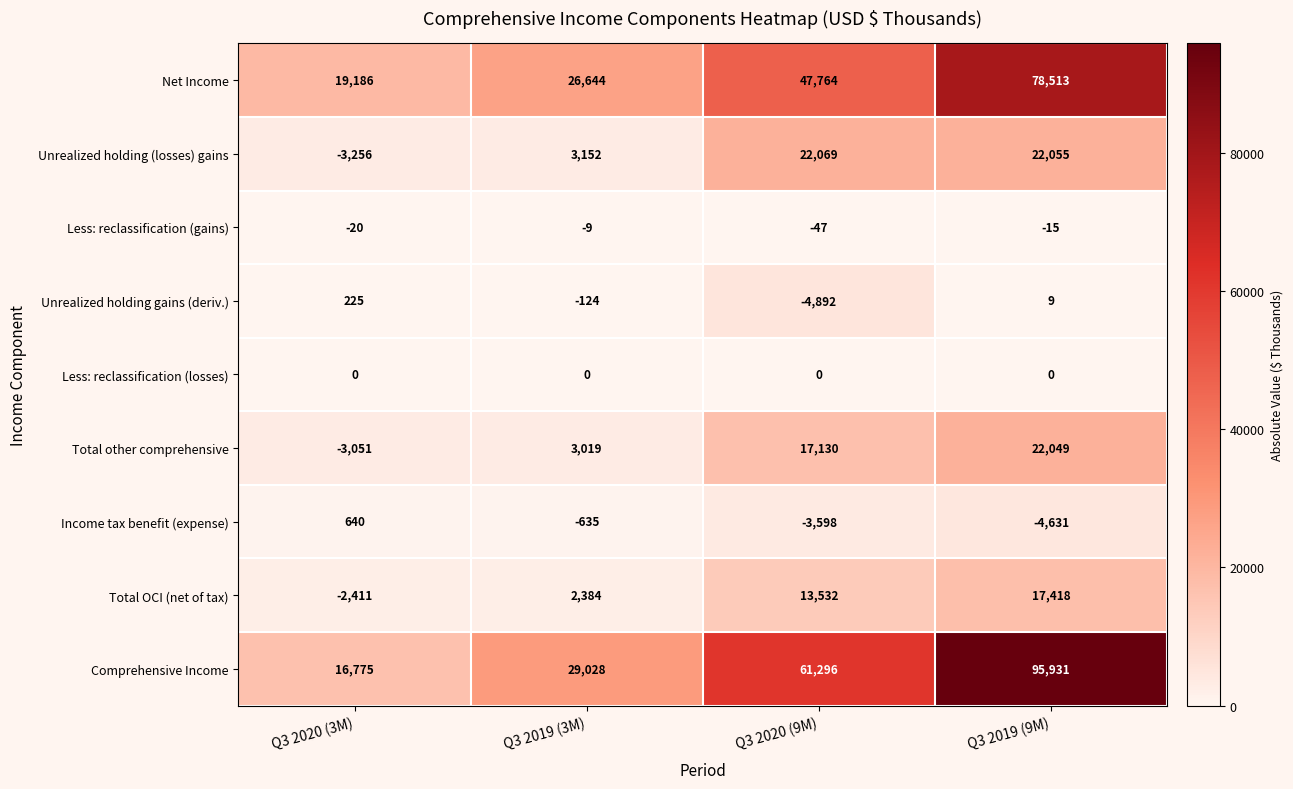

What is the difference between the maximum and second lowest values in the Comprehensive Income series?

66903